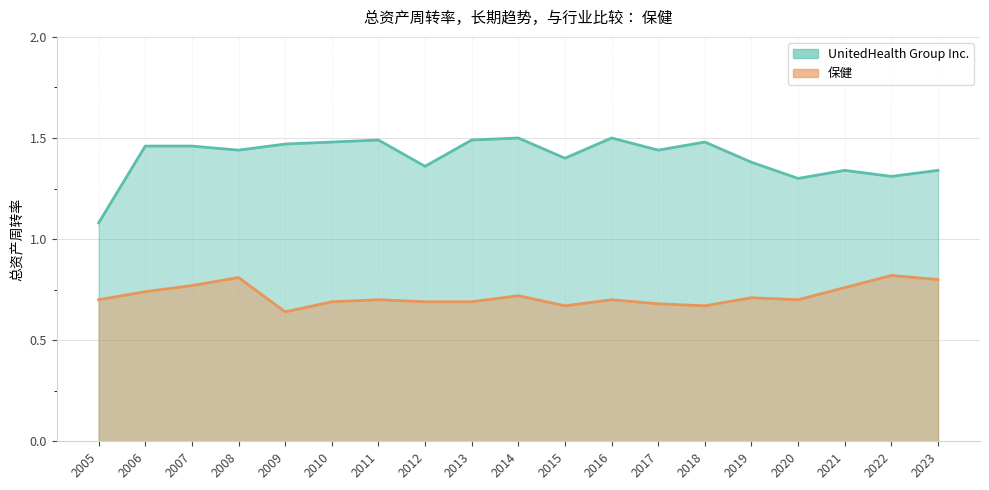

List the labels in order of UnitedHealth Group Inc. value, largest first.

2014, 2016, 2011, 2013, 2010, 2018, 2009, 2006, 2007, 2008, 2017, 2015, 2019, 2012, 2021, 2023, 2022, 2020, 2005